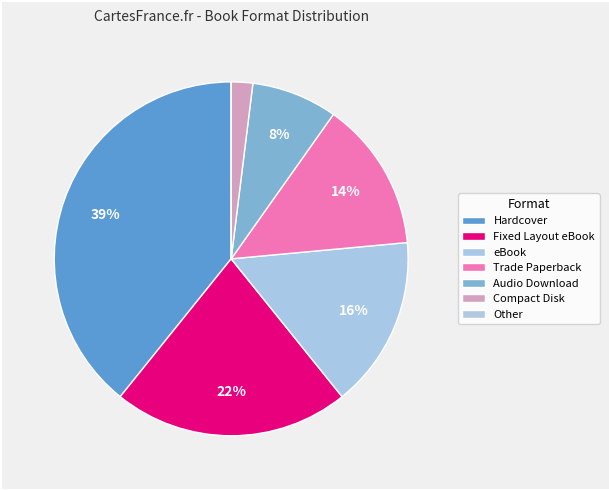

What is the smallest slice in the pie chart?

Other